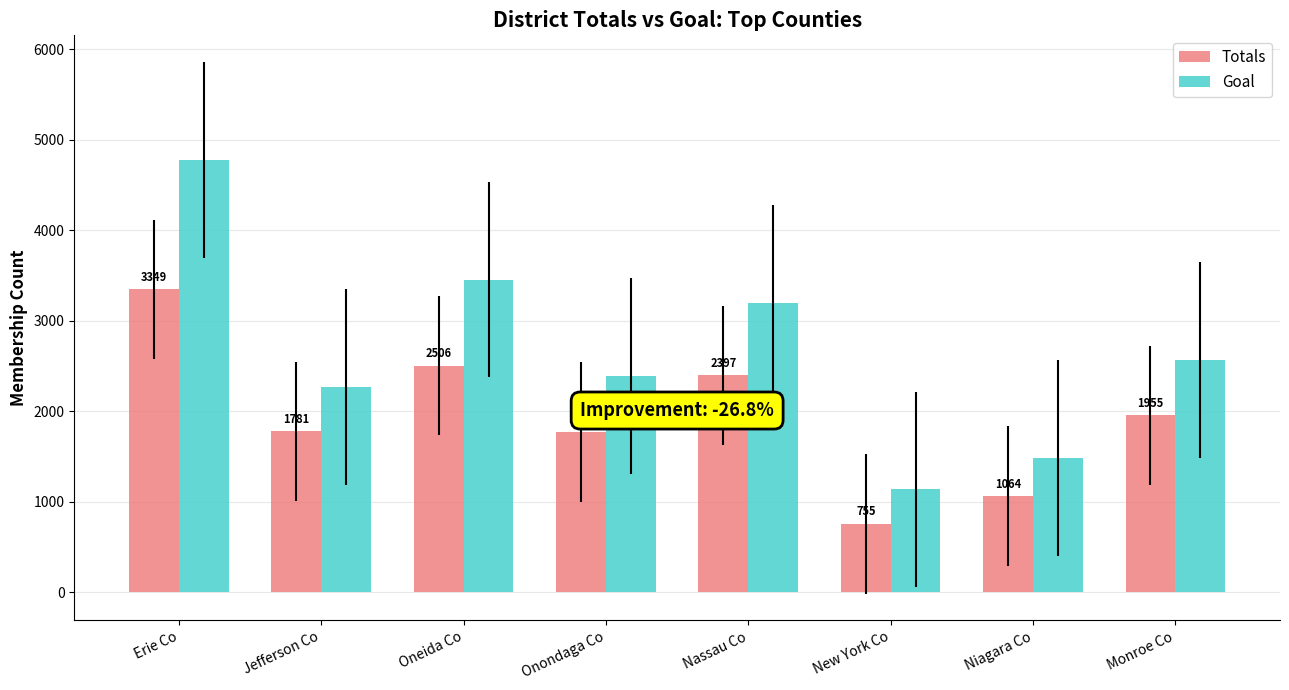

At Monroe Co, list the series in order from largest to smallest.

Goal, Totals